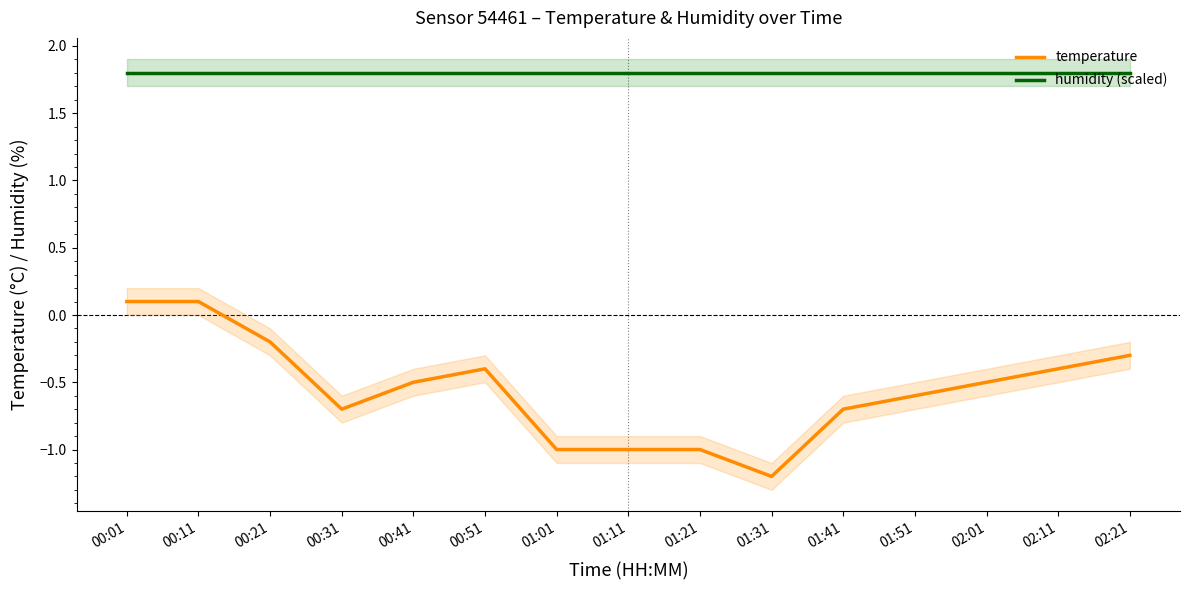

What is the label of the 2nd point from the right?

02:11